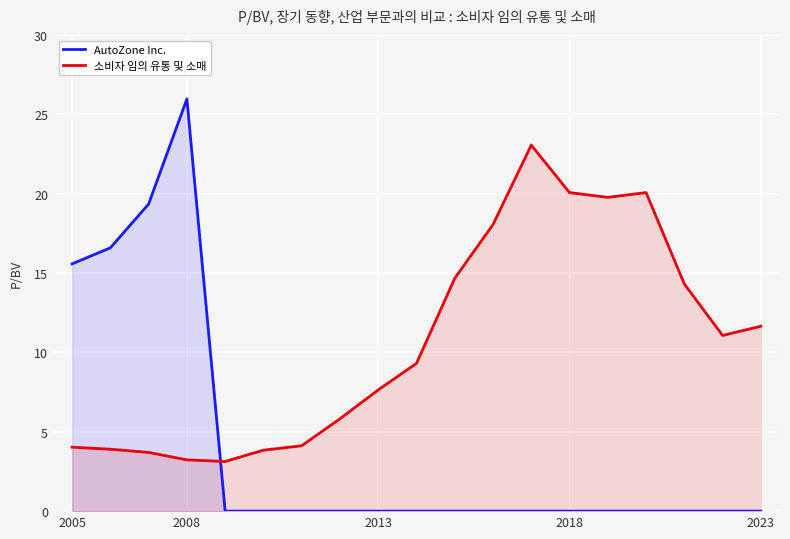

What is the maximum value for 소비자 임의 유통 및 소매?

23.1